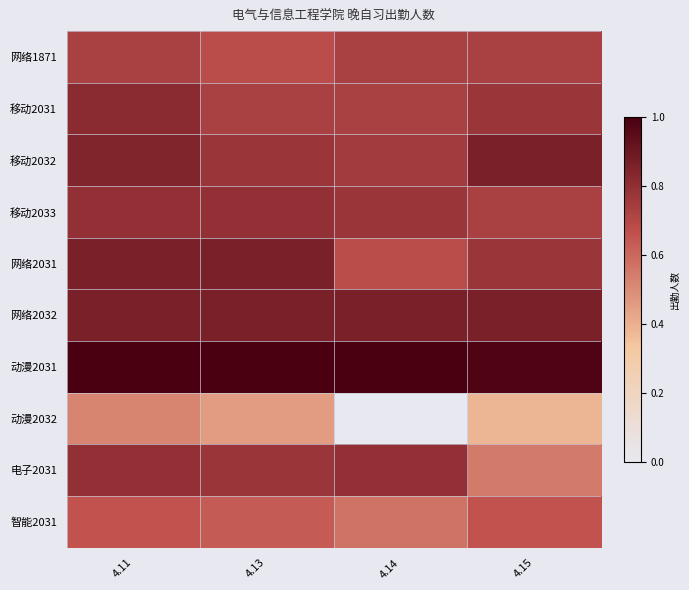

Rank the series at 4.11 from lowest to highest value.

动漫2032, 智能2031, 网络1871, 移动2033, 电子2031, 移动2031, 移动2032, 网络2031, 网络2032, 动漫2031